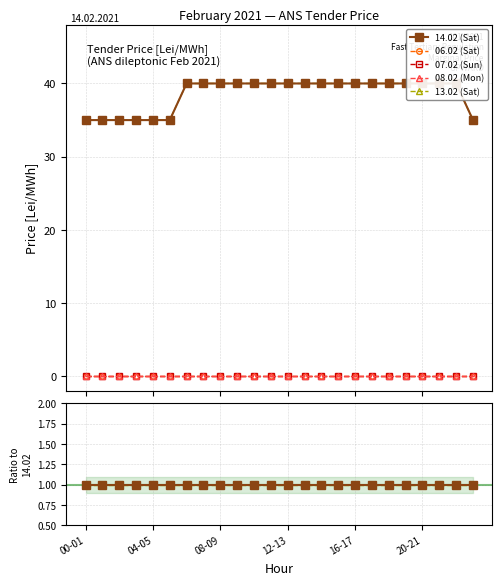

At which label is 08.02 (Mon) closest to 0?

00-01